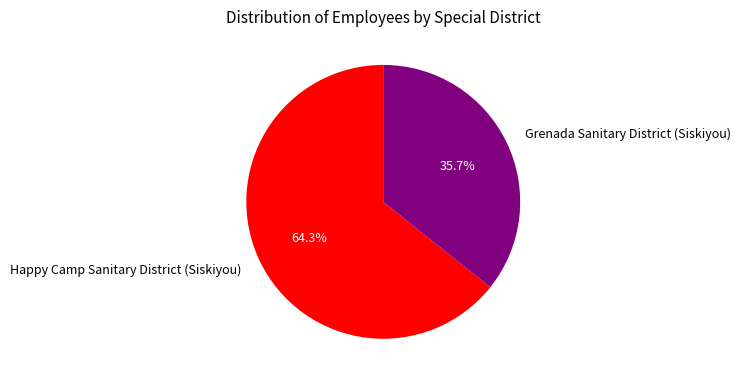

To the nearest percent, what portion does Happy Camp Sanitary District (Siskiyou) represent?

64%